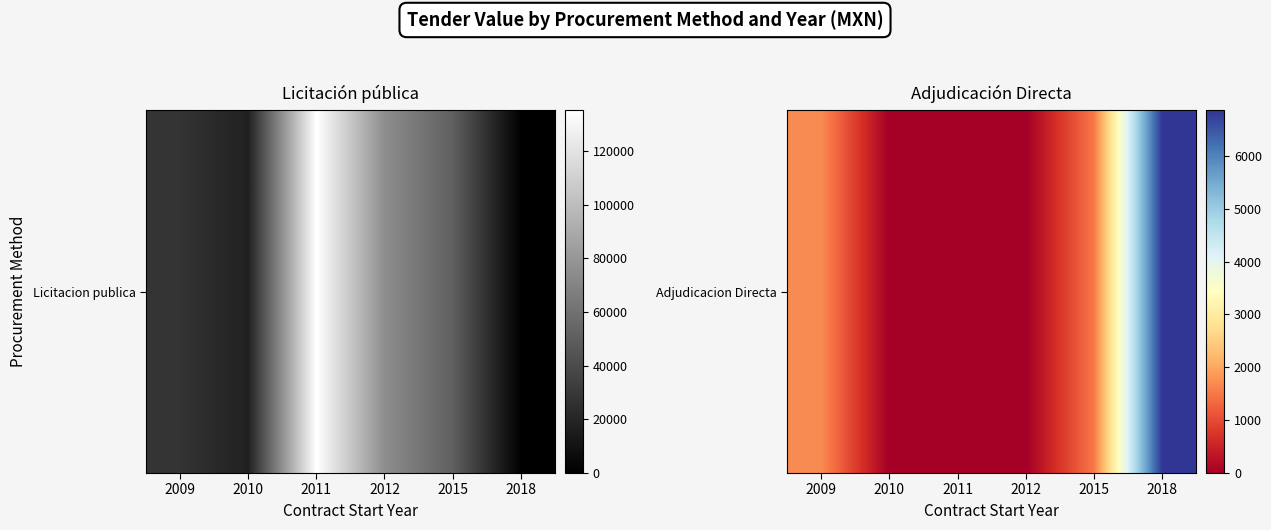

List the labels in order of value, largest first.

2018, 2009, 2015, 2010, 2011, 2012